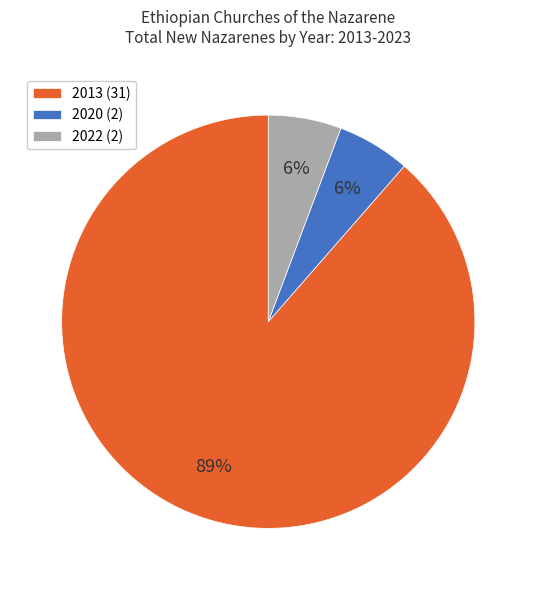

Approximately how many times larger is the value at 2022 (2) compared to 2020 (2)?

1.0